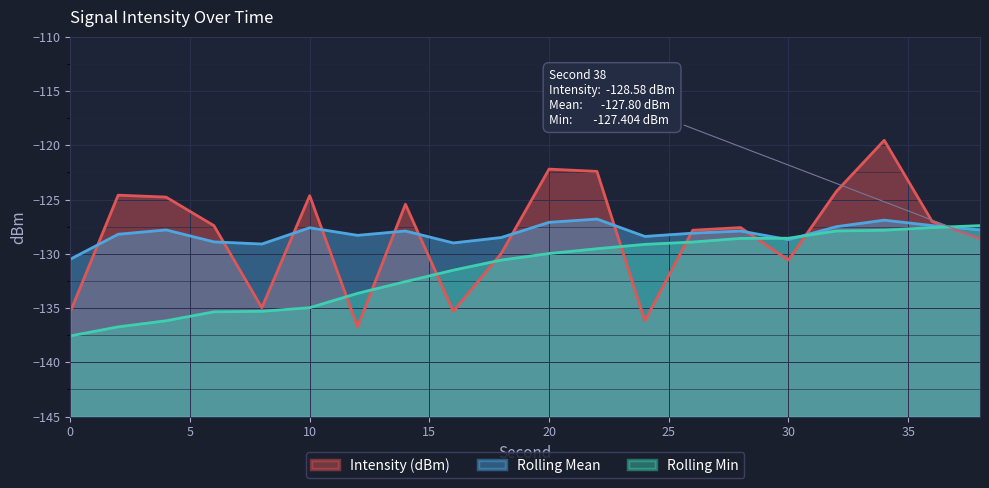

How many data points in Rolling Mean are above -127?

2